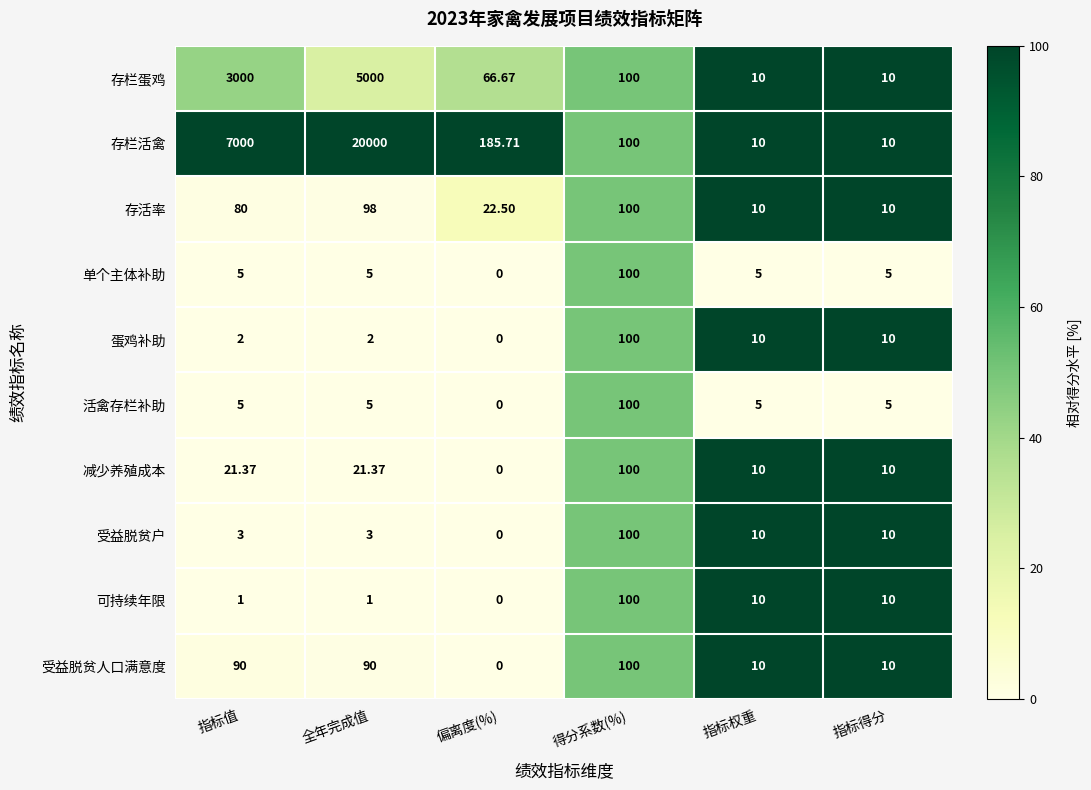

Where is 存活率 nearest to the value 55?

指标值